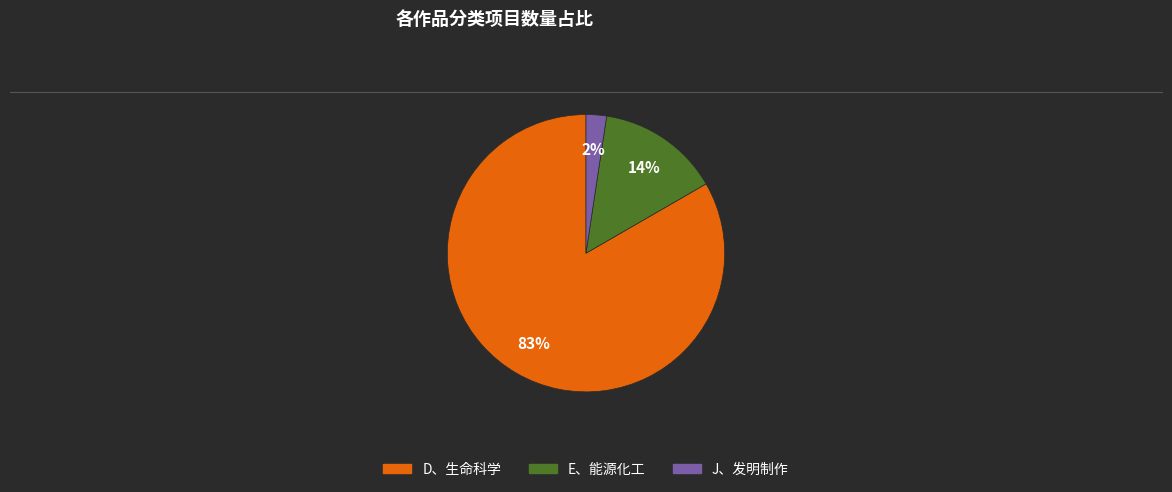

True or false: J、发明制作 accounts for 2% of the total.

True